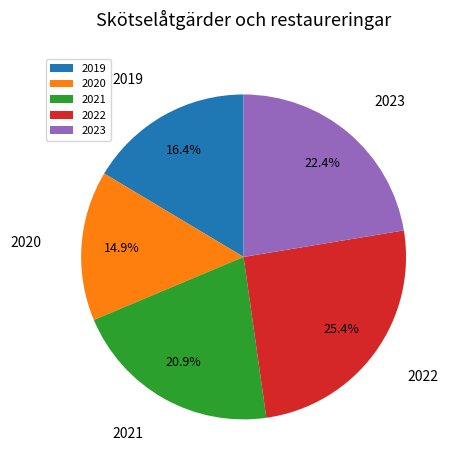

Which category has the biggest portion of the pie?

2022